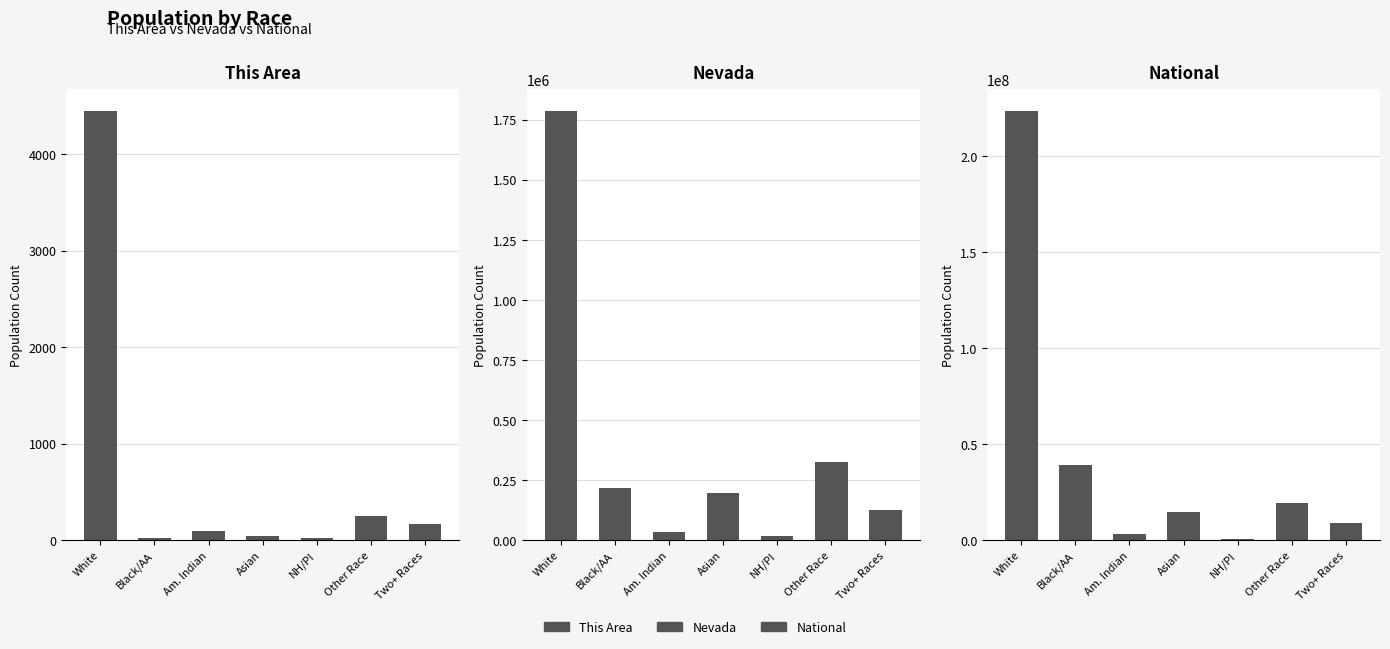

True or false: Nevada has a value of 17815 at Am. Indian.

False